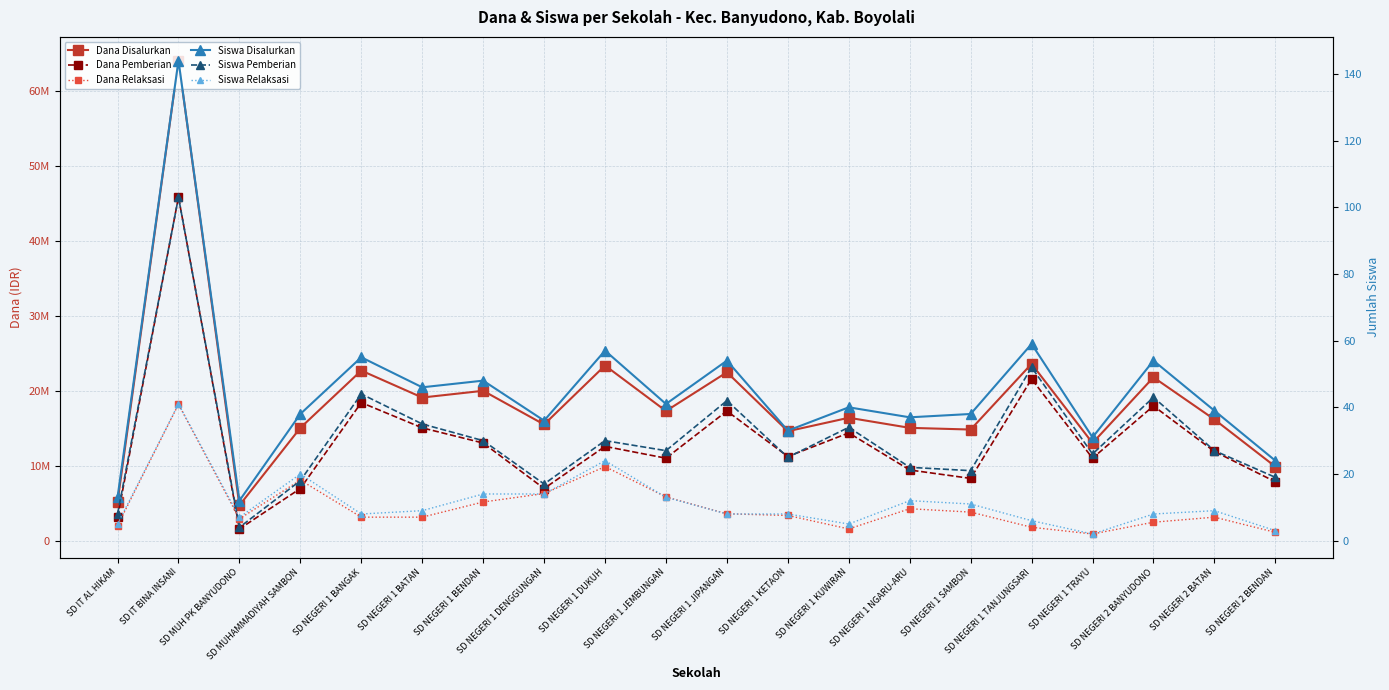

At which label does Dana Disalurkan first exceed 16425000?

SD IT BINA INSANI